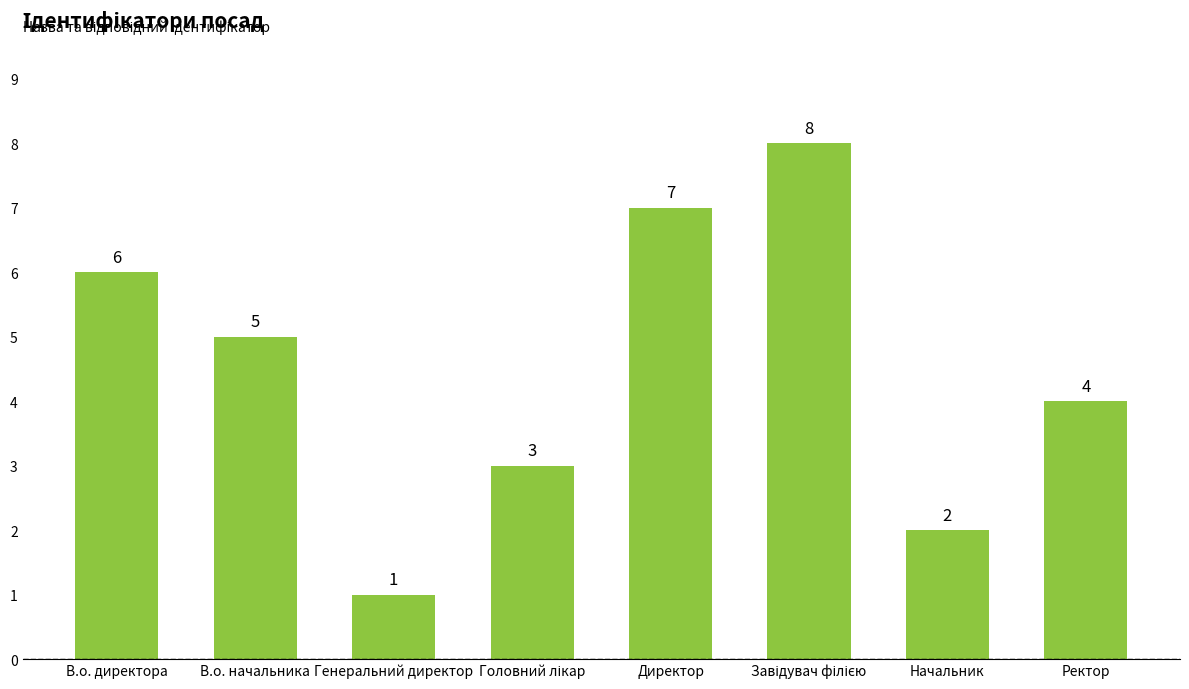

What position from the left is В.о. директора?

1